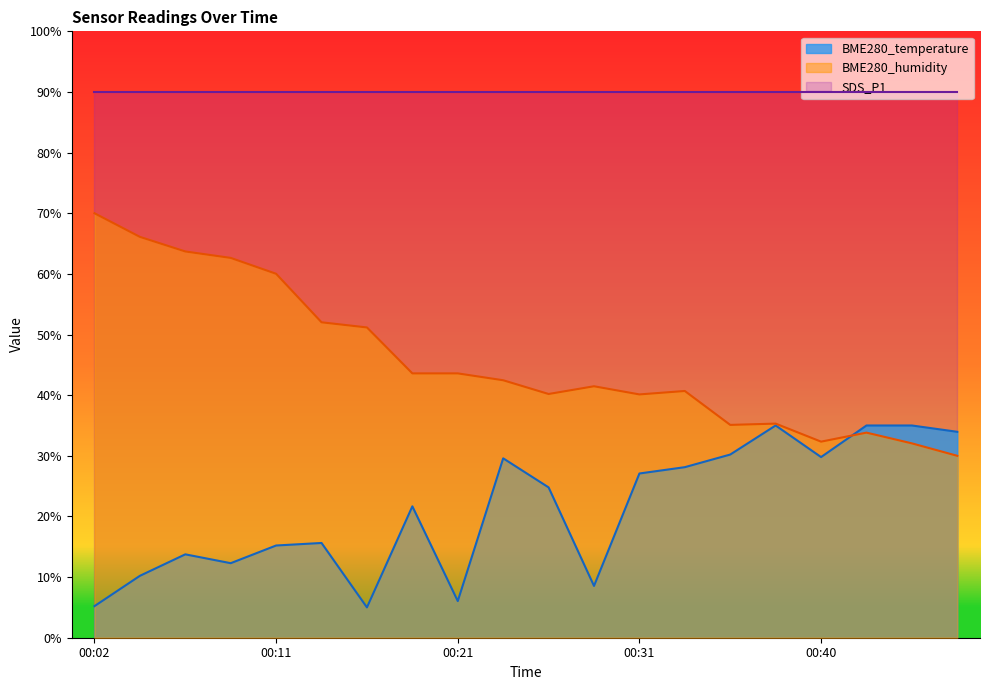

At which category does BME280_humidity reach its first local peak?

00:28